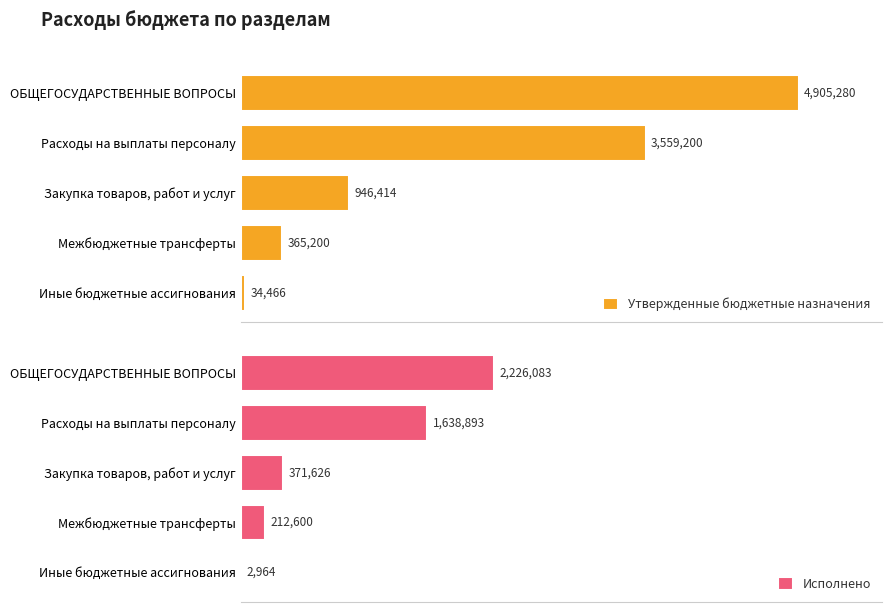

Between Расходы на выплаты персоналу and Закупка товаров, работ и услуг, which series saw the biggest shift?

Утвержденные бюджетные назначения